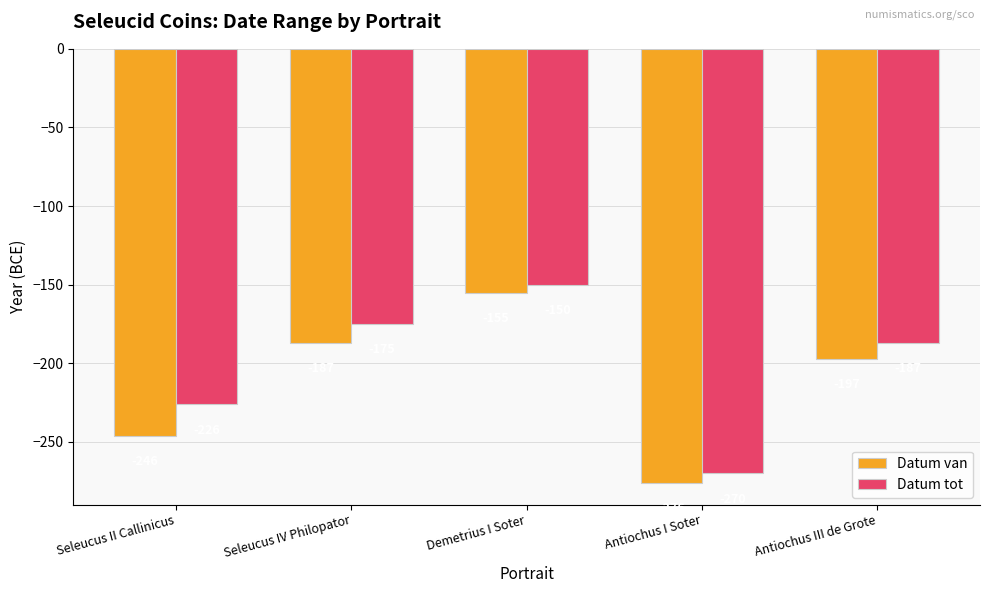

The Datum tot series shows -226 at Seleucus II Callinicus. True or false?

True